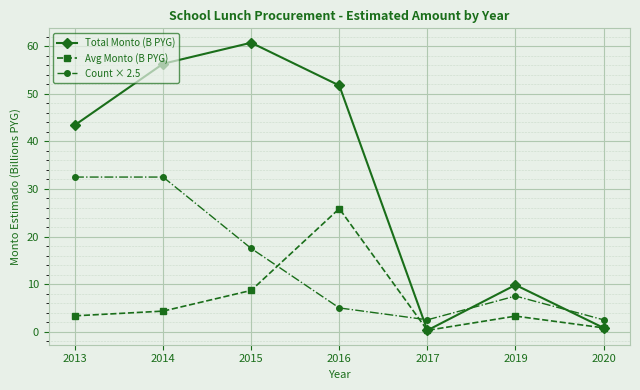

In Total Monto (B PYG), how many points are higher than both neighbors (excluding endpoints)?

2